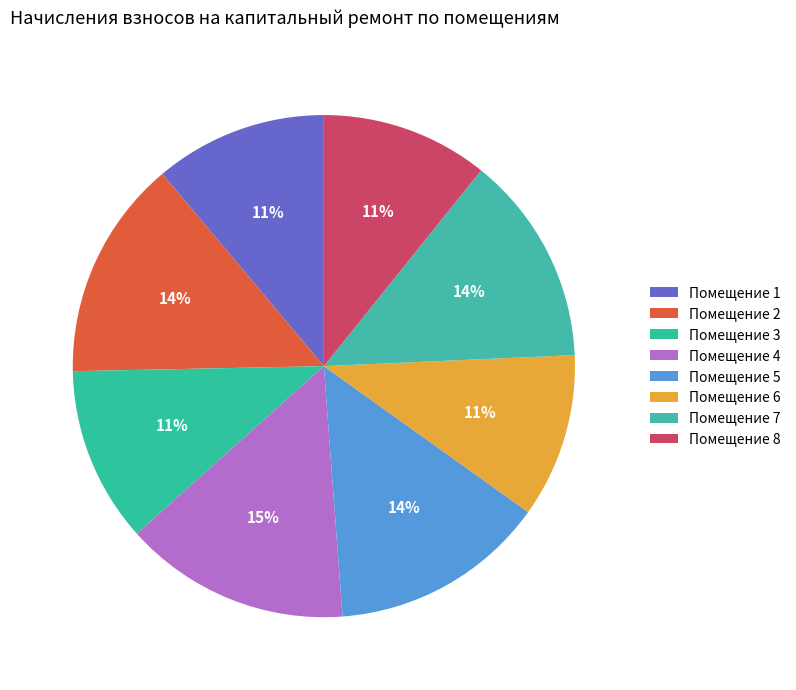

Count the number of slices in the pie.

8